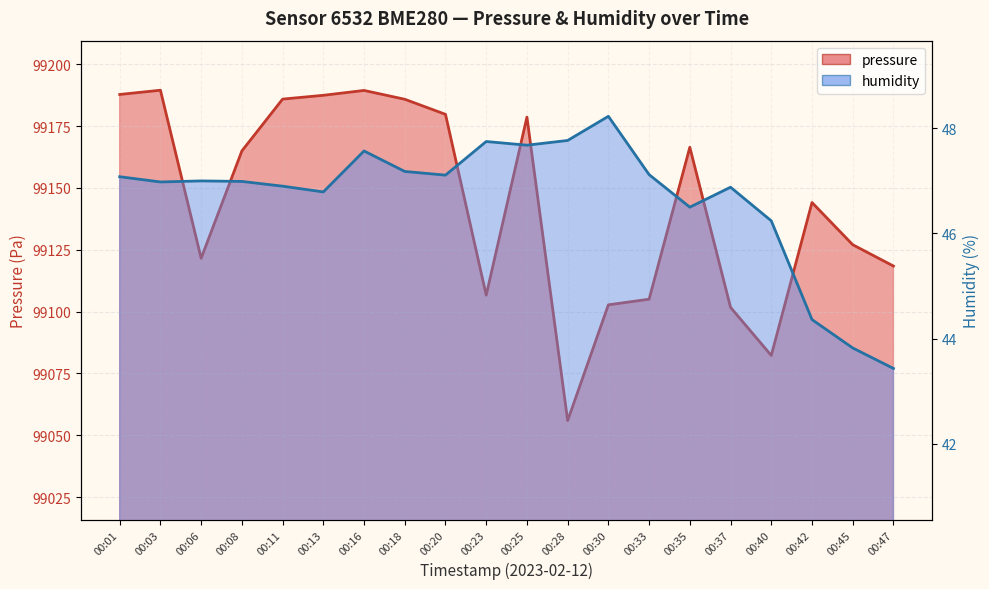

At which category is the sum across all series the highest?

00:16